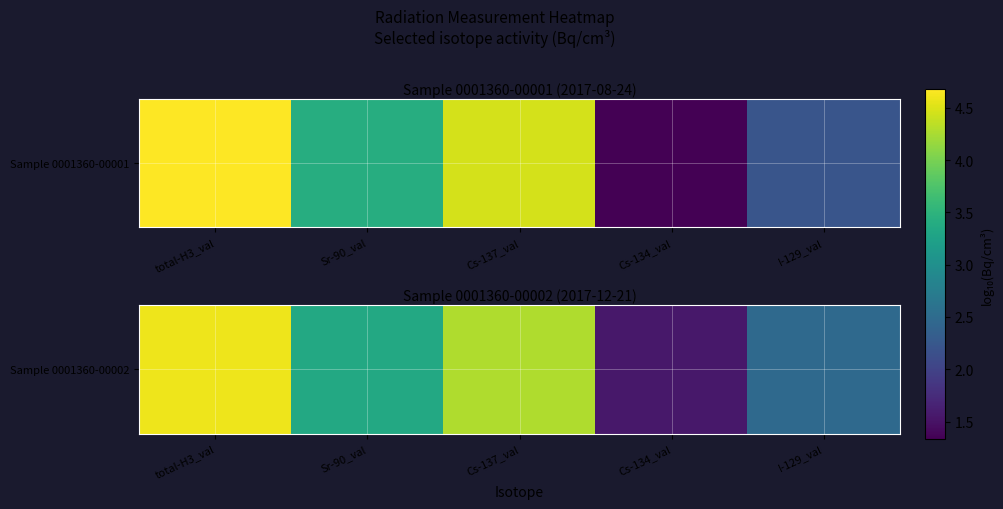

What is the difference between the maximum and minimum values?

3.0